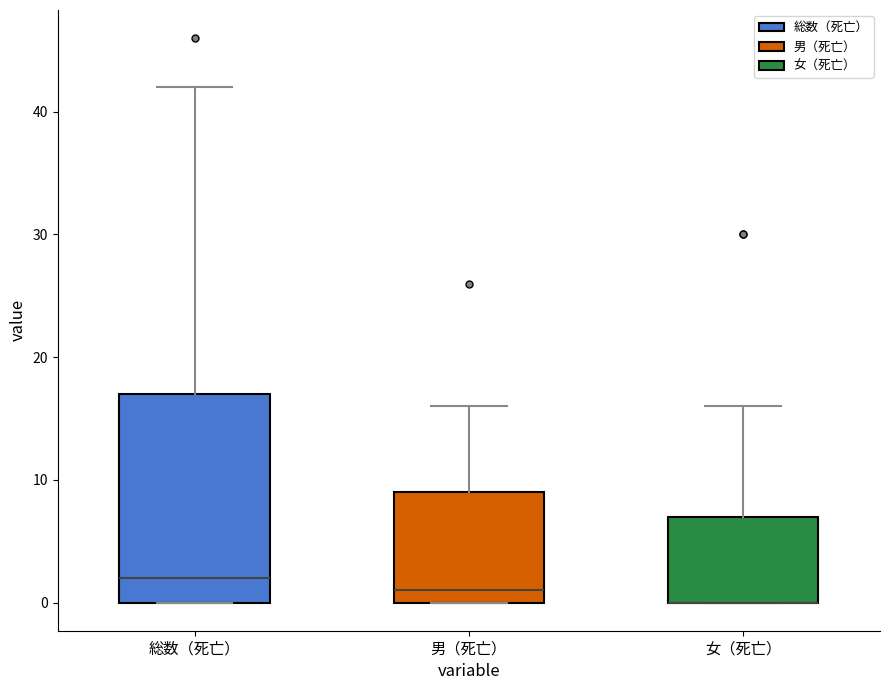

Which box is the tallest, from its lower edge to its upper edge?

総数（死亡）